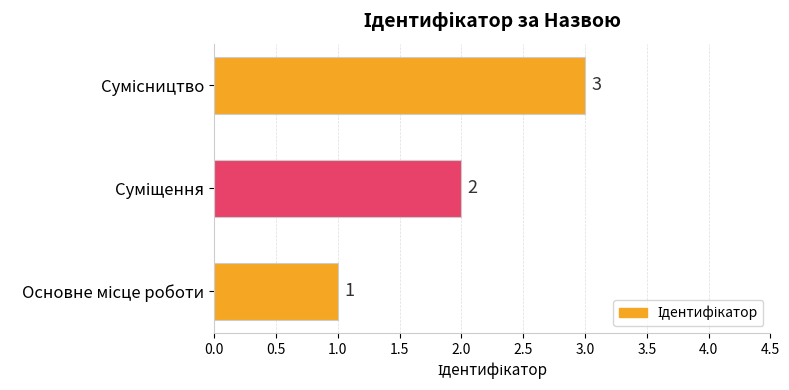

How many values are between 1 and 3?

3